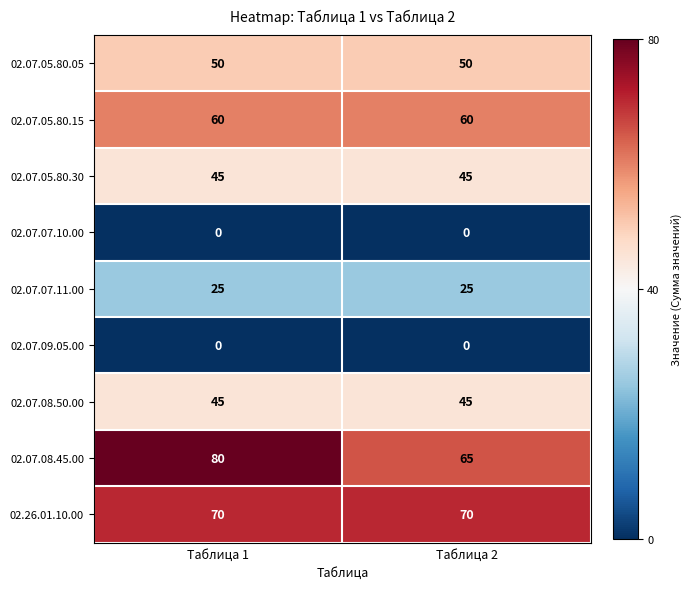

How many data points does each series have?

2